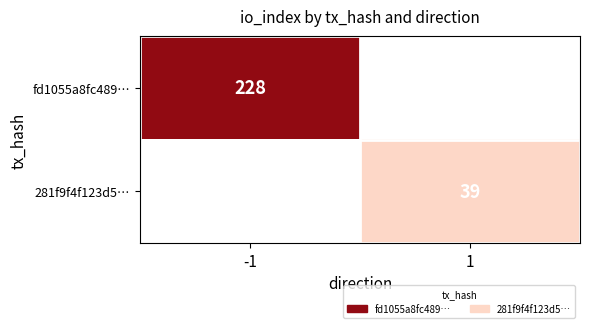

Which has a higher value, 1 or -1?

-1